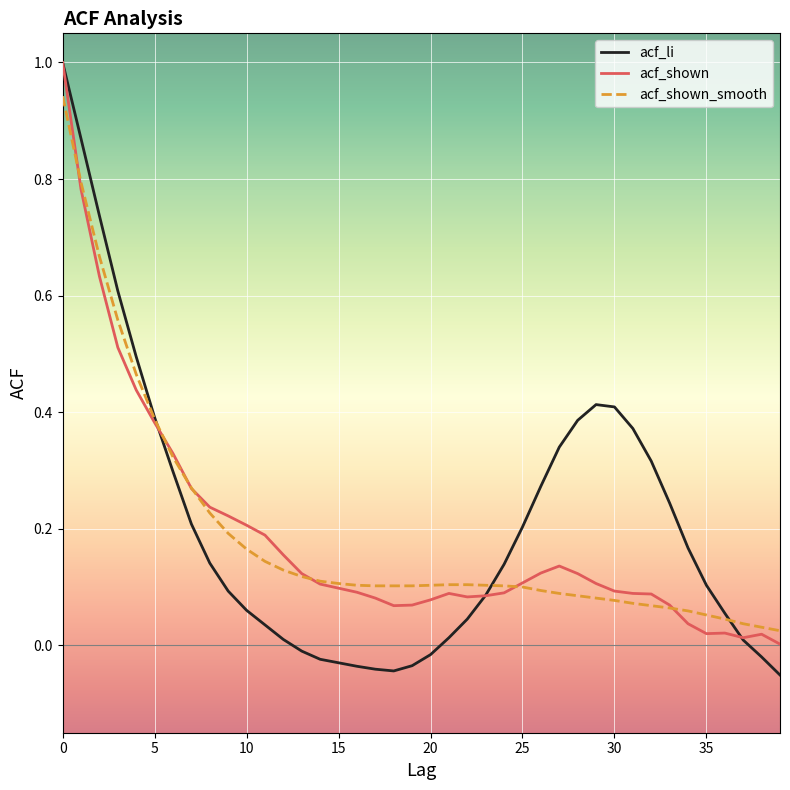

True or false: acf_li and acf_shown cross at least once.

True